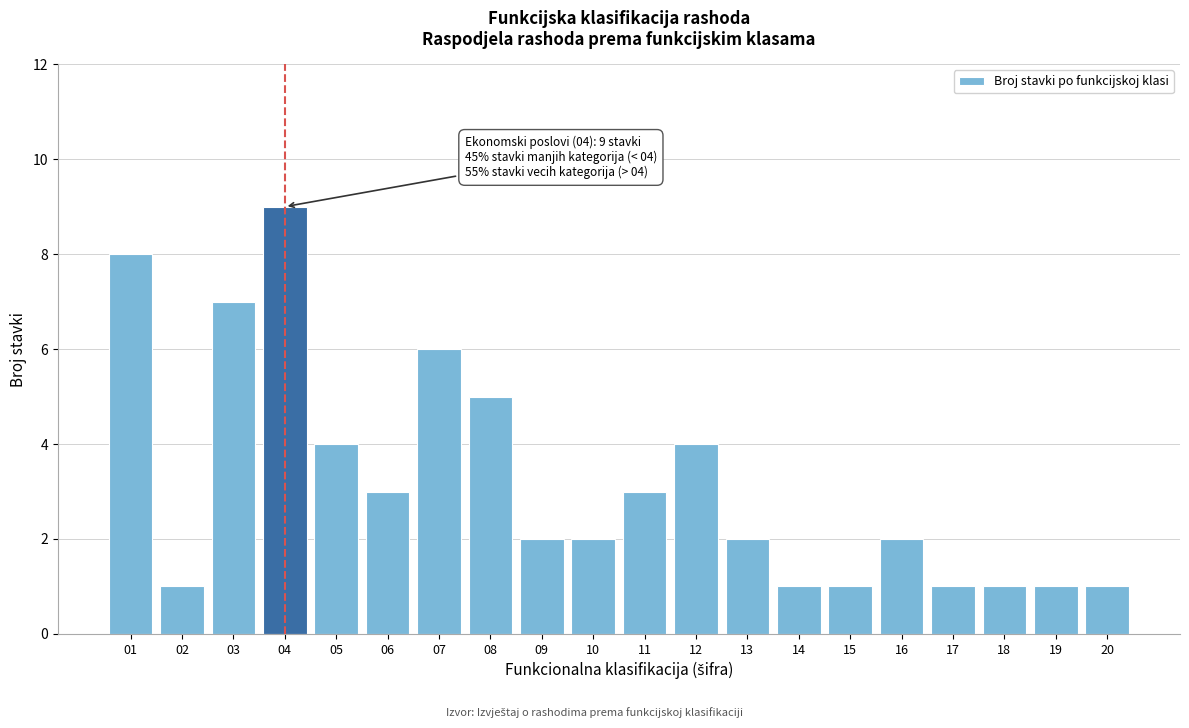

Reading left to right, transcribe all the data shown in this chart.

8	1	7	9	4	3	6	5	2	2	3	4	2	1	1	2	1	1	1	1